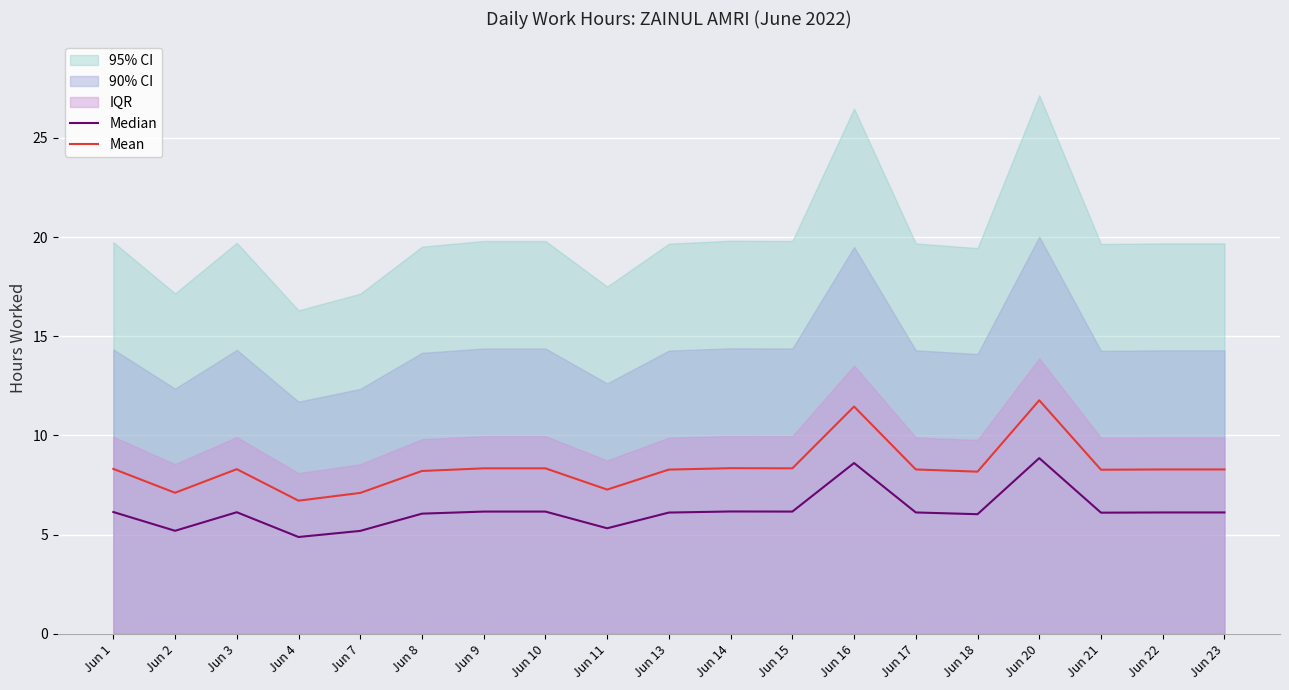

True or false: Median and Mean intersect in this chart.

False